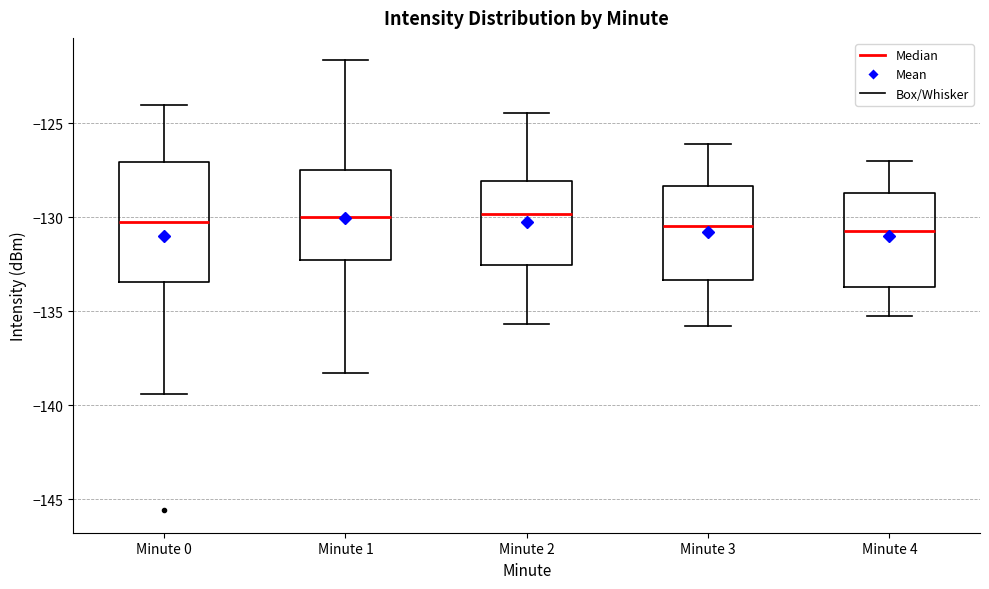

Reading left to right, read every box against the y-axis: the position of its median line, the range the box covers, and the ends of its whiskers. The values are not printed on the chart, so give them approximately, as read against the axis.

Minute 0: median -130.5, box -133.5 to -127.0, whiskers -139.5 to -124.0
Minute 1: median -130.0, box -132.5 to -127.5, whiskers -138.5 to -121.5
Minute 2: median -130.0, box -132.5 to -128.0, whiskers -135.5 to -124.5
Minute 3: median -130.5, box -133.5 to -128.5, whiskers -136.0 to -126.0
Minute 4: median -130.5, box -133.5 to -128.5, whiskers -135.0 to -127.0